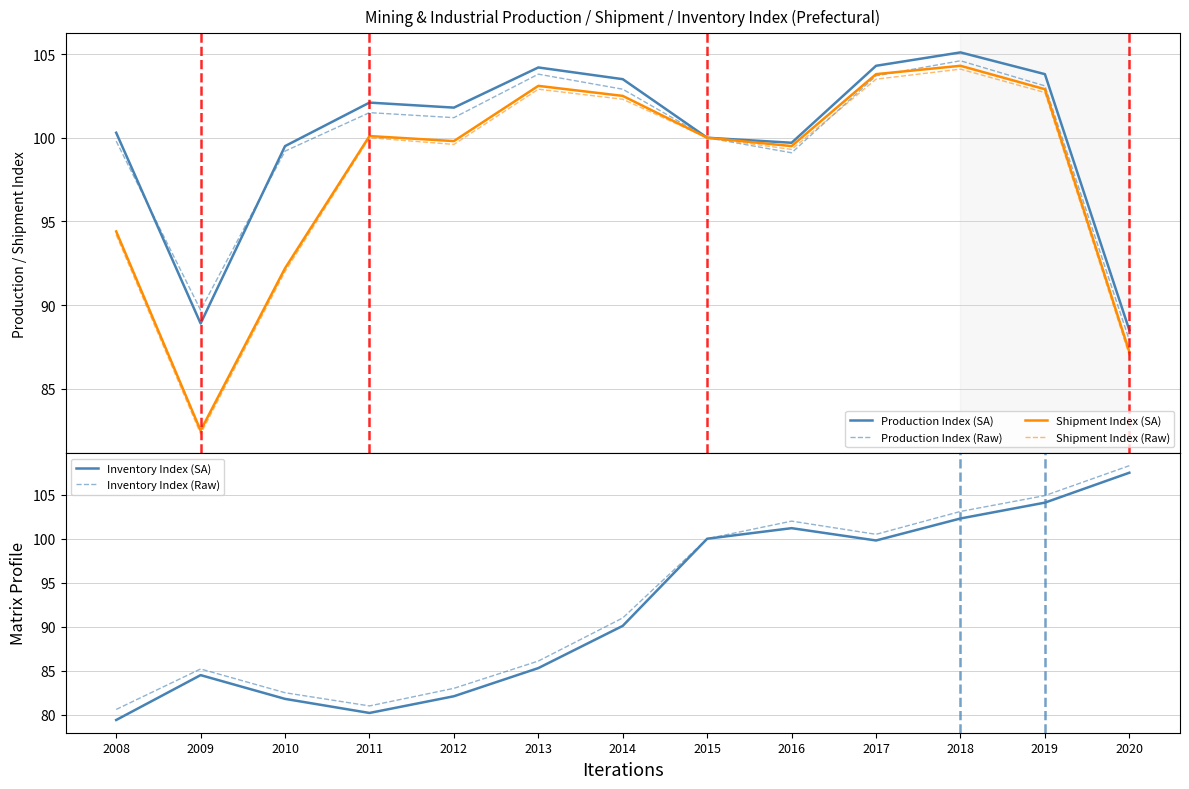

Rank the series by their maximum value, from lowest to highest.

Shipment Index (Raw), Shipment Index (SA), Production Index (Raw), Production Index (SA), Inventory Index (SA), Inventory Index (Raw)